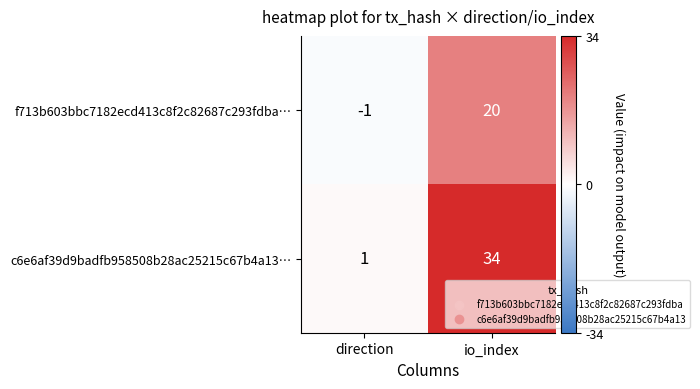

What is the sum of the f713b603bbc7182ecd413c8f2c82687c293fdba… values at io_index and direction?

19